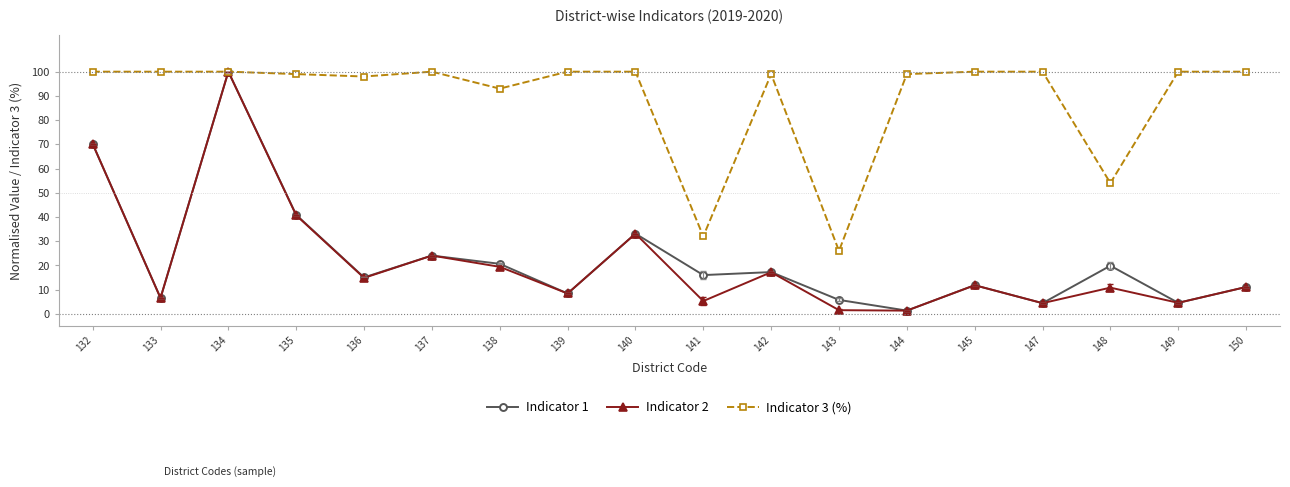

What is the difference between the Indicator 3 (%) values at 145 and 143?

74.0